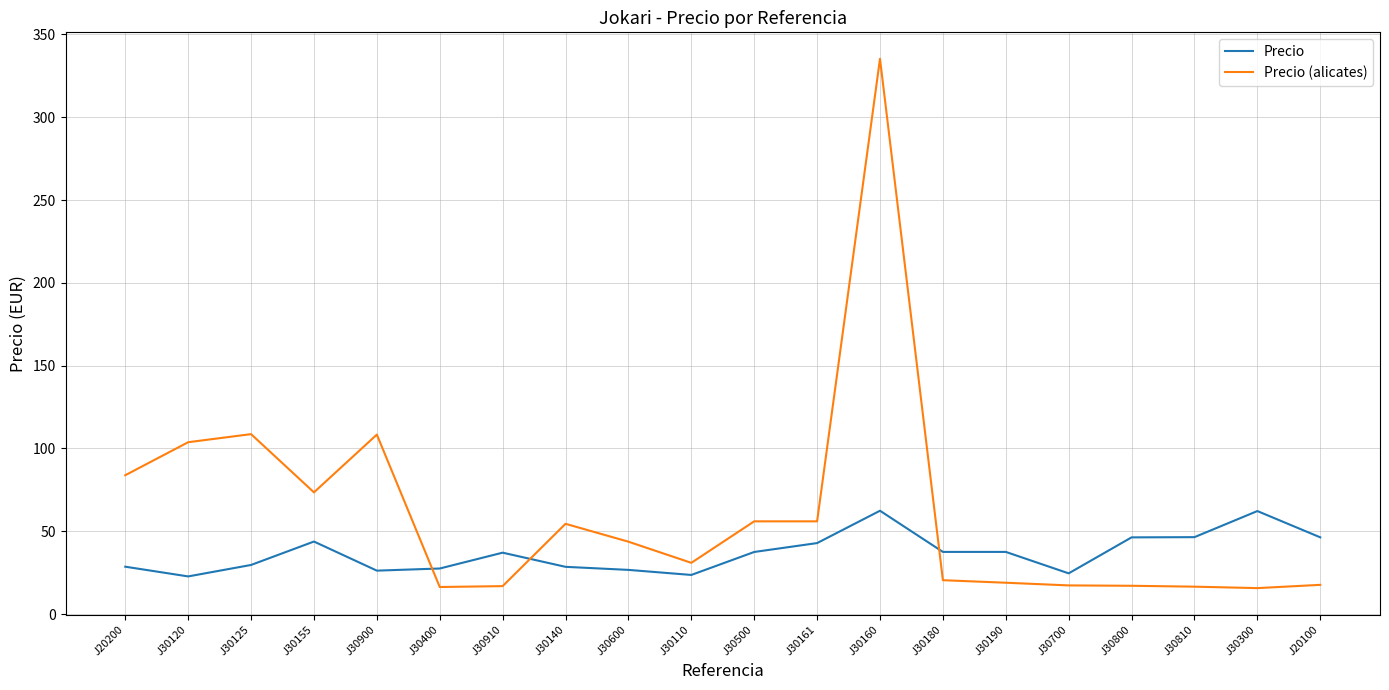

List the series in order of their overall mean, highest first.

Precio (alicates), Precio